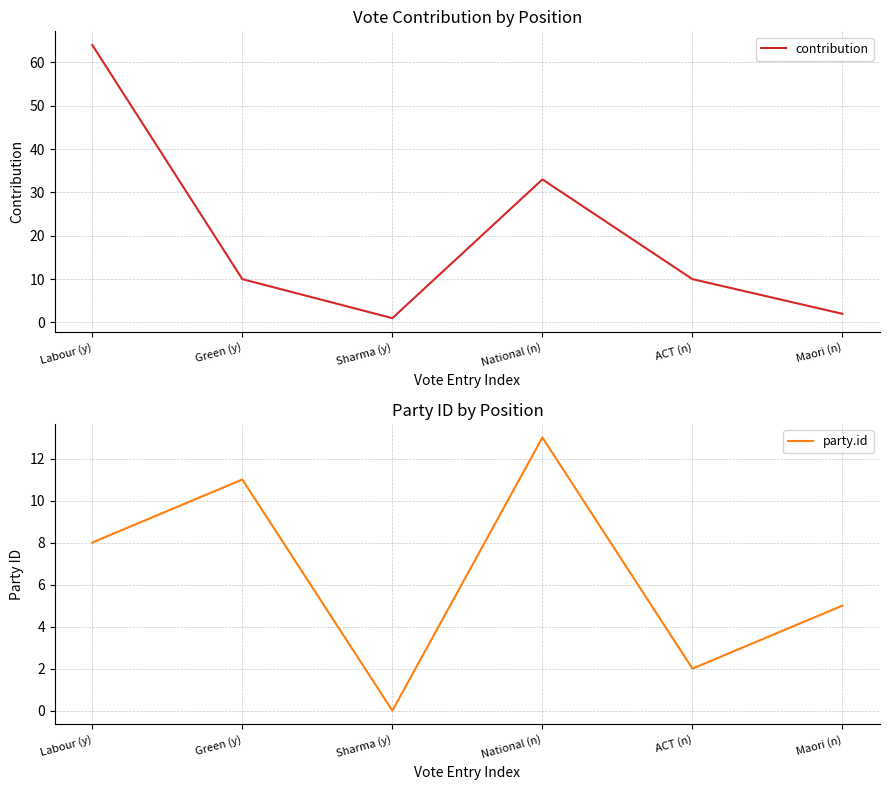

The contribution series shows 1 at Sharma (y). True or false?

True